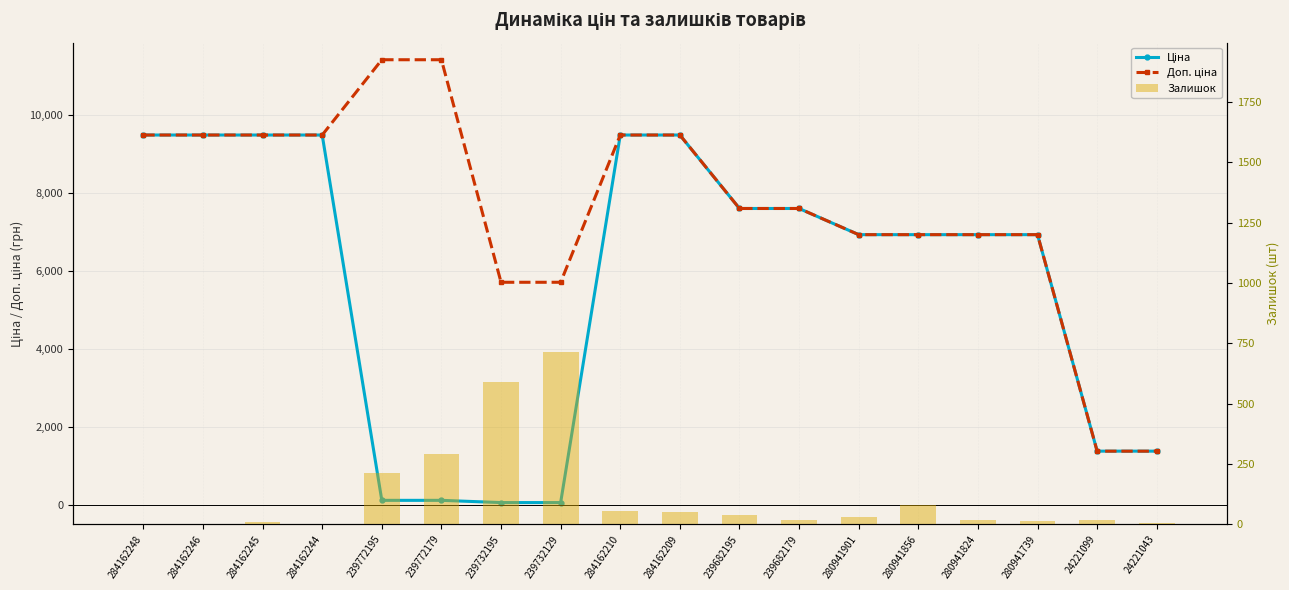

What is the label of the 2nd bar from the right?

24221099